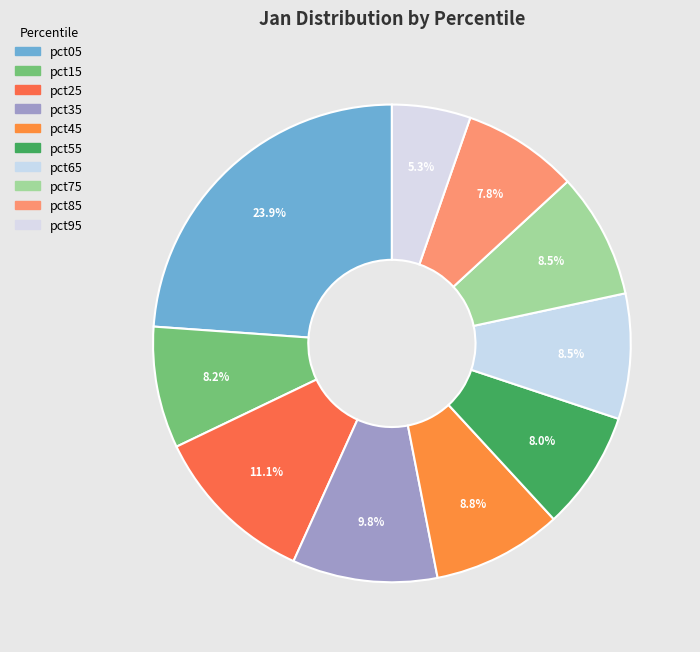

How many segments does this pie chart have?

10